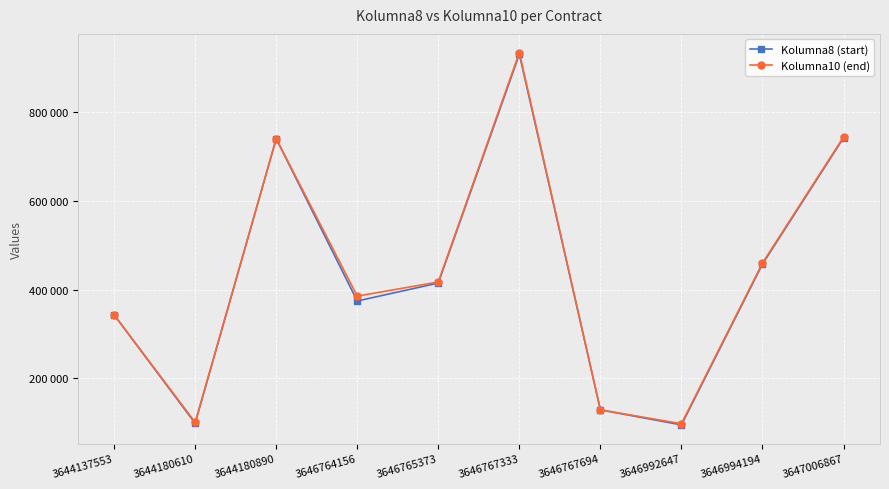

True or false: Kolumna8 (start) has more than 2 points higher than both neighbors.

False